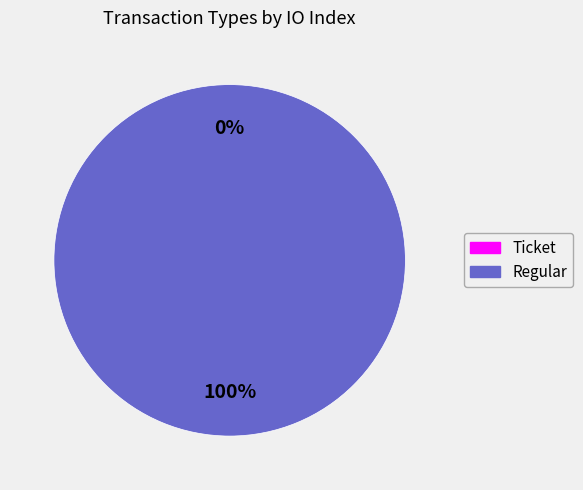

To the nearest percent, what portion does Regular represent?

100%